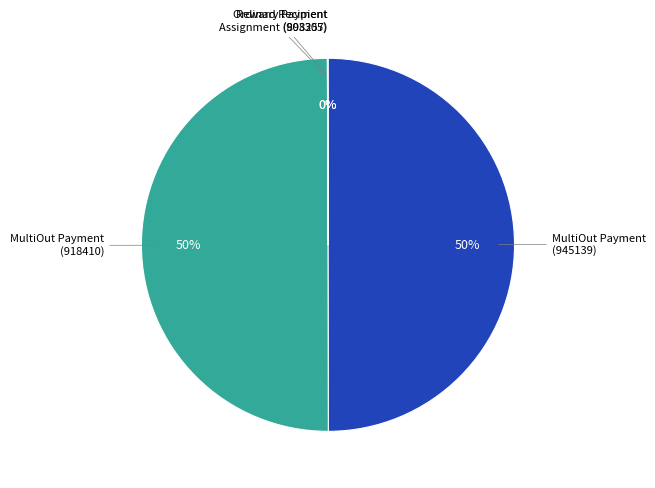

What percentage is the MultiOut Payment (945139) slice, to the nearest percent?

50%